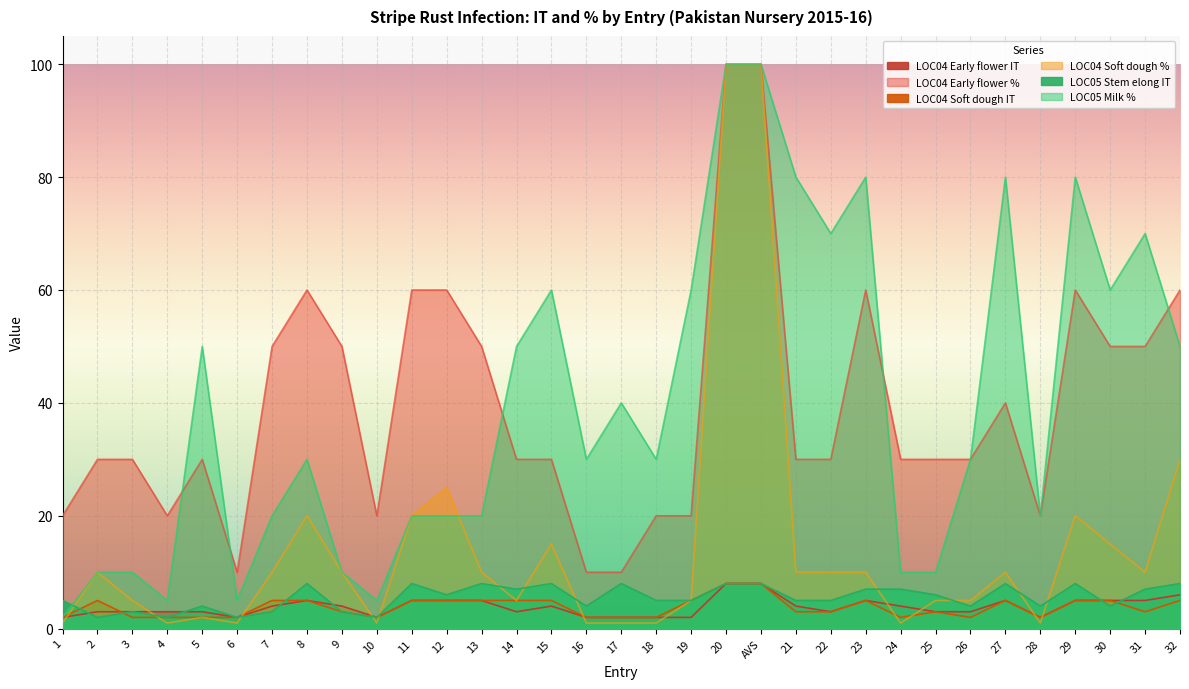

How many lines are shown in the chart?

6